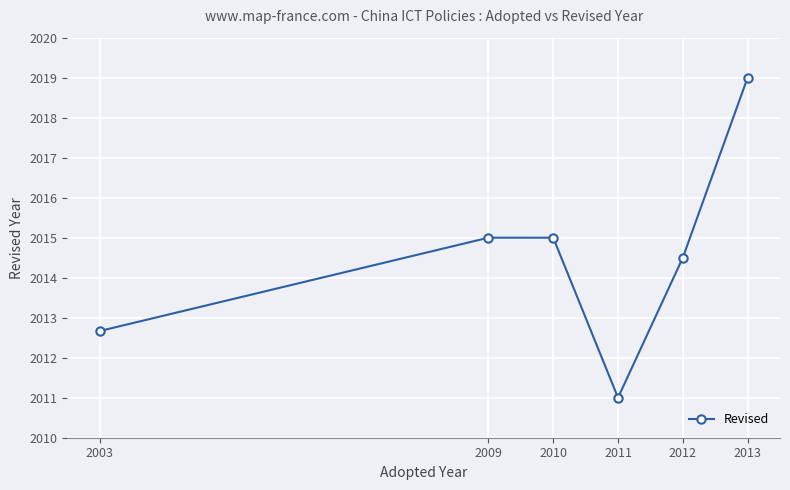

What is the smallest value displayed?

2011.0